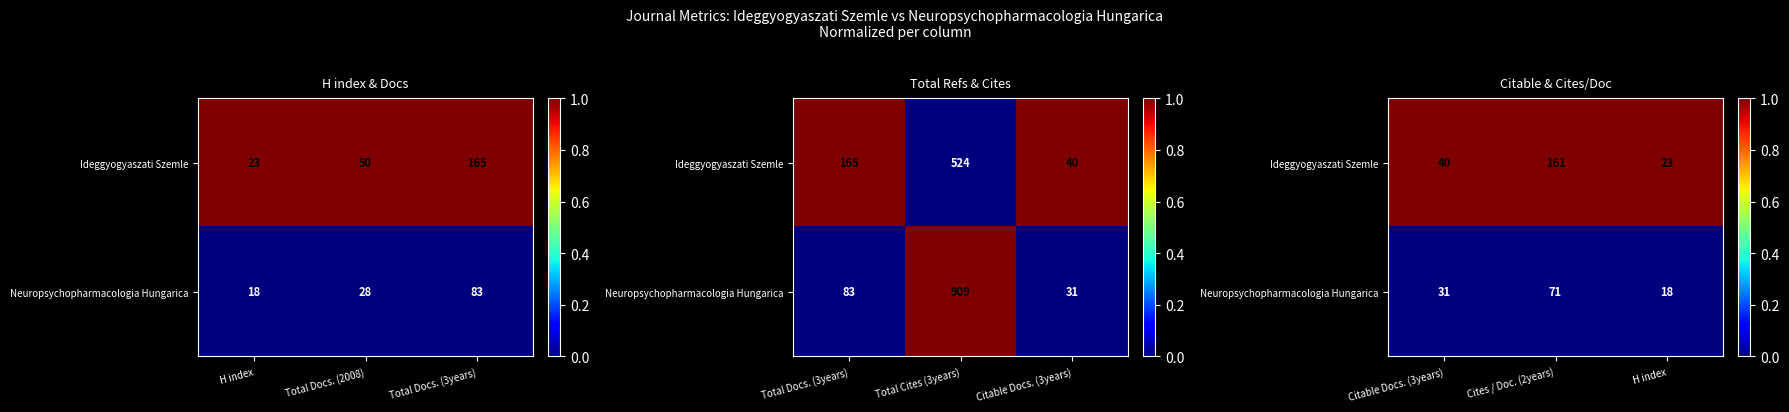

What is the total value across all series at Cites / Doc. (2years)?

1